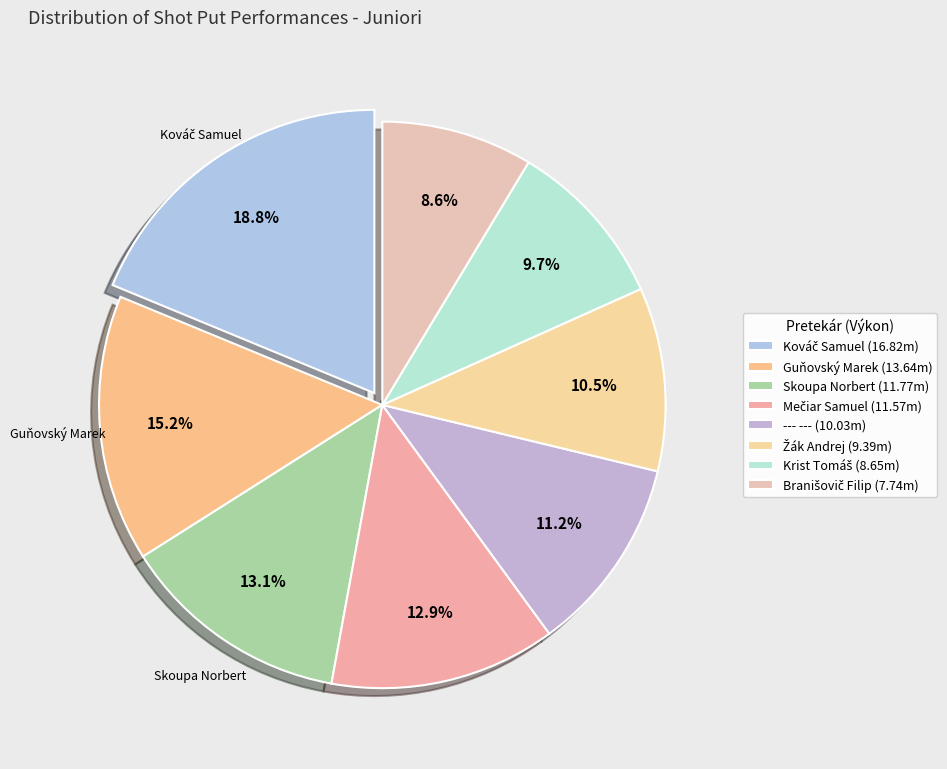

Is it true that --- --- is 1% of the pie?

False